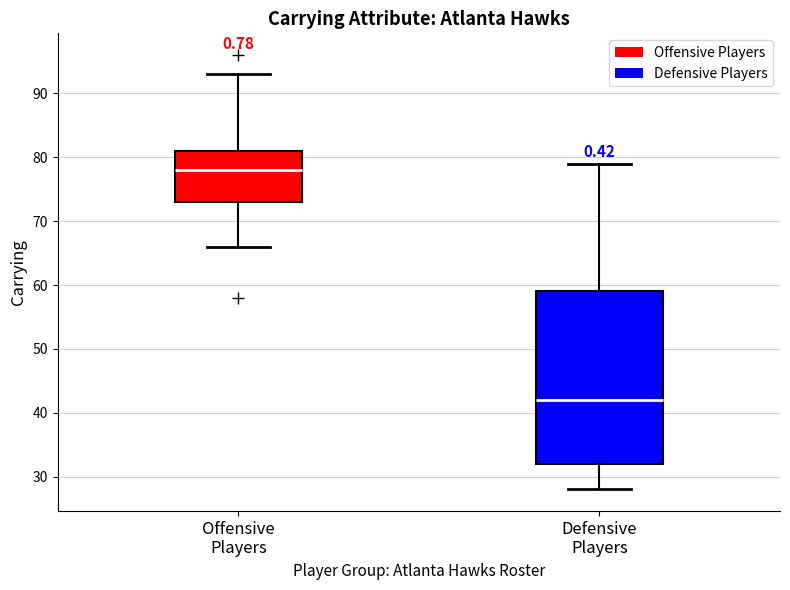

Reading left to right, transcribe this box plot: for each box, give where its median line is, the range the box spans, and where its two whiskers end, as read against the y-axis. The values are not printed on the chart, so give them approximately, as read against the axis.

Offensive Players: median 78, box 73 to 81, whiskers 66 to 93
Defensive Players: median 42, box 32 to 59, whiskers 28 to 79